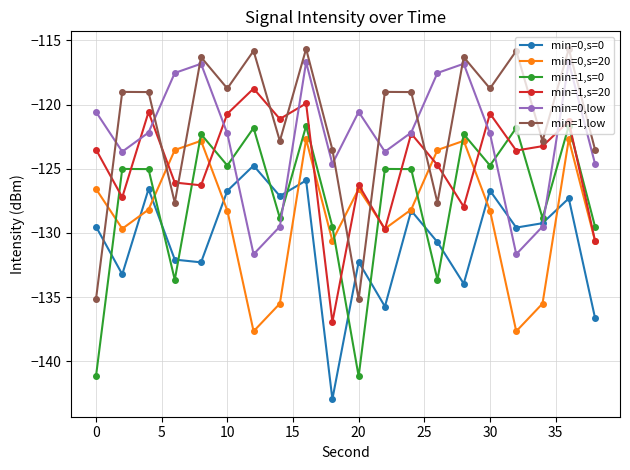

What is the minimum value for min=1,s=0?

-141.2